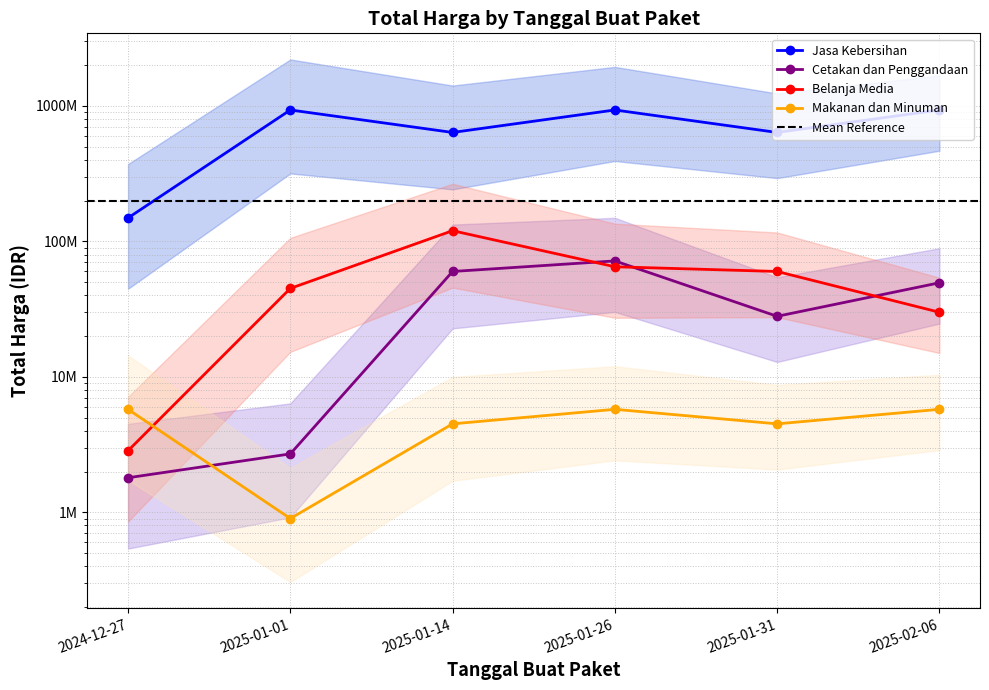

Read the Belanja Media value at 2025-01-31, to the nearest 10.

60000000